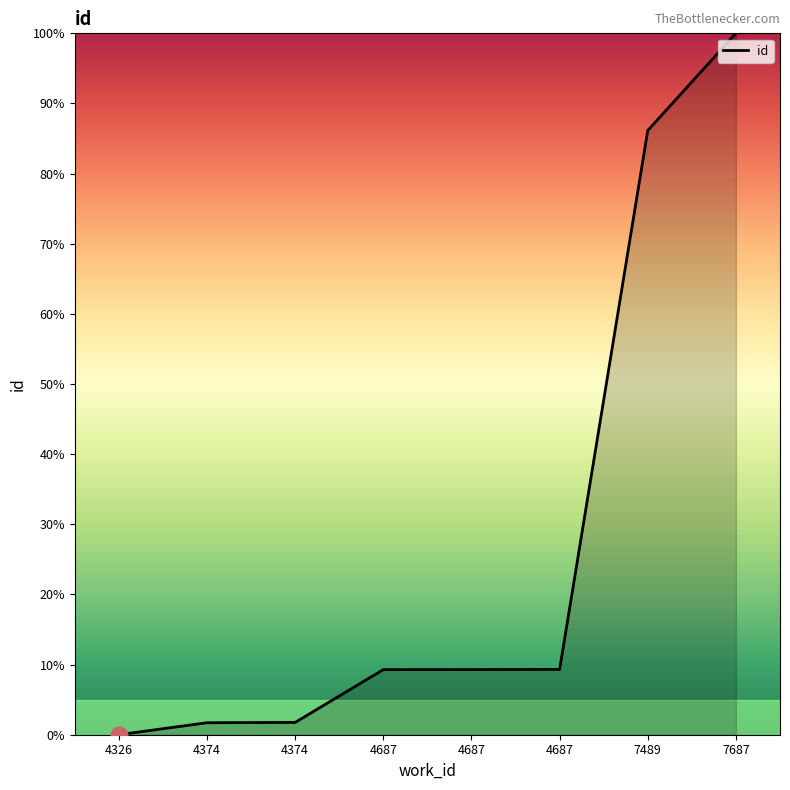

The chart shows a value of 0.0 at 4326. True or false?

True